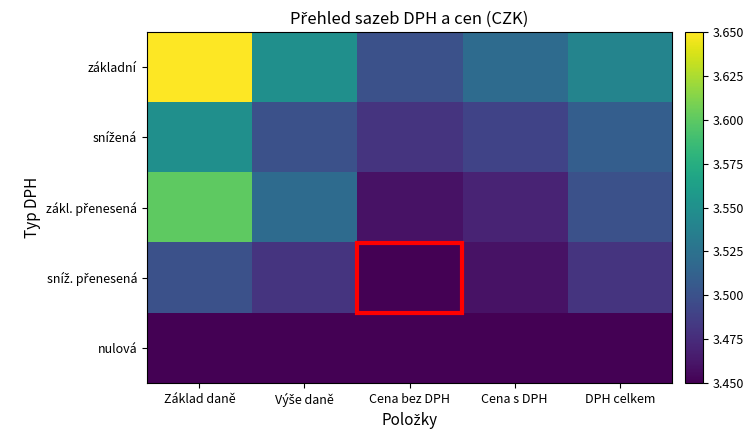

At which category is the sum across all series the highest?

Základ daně